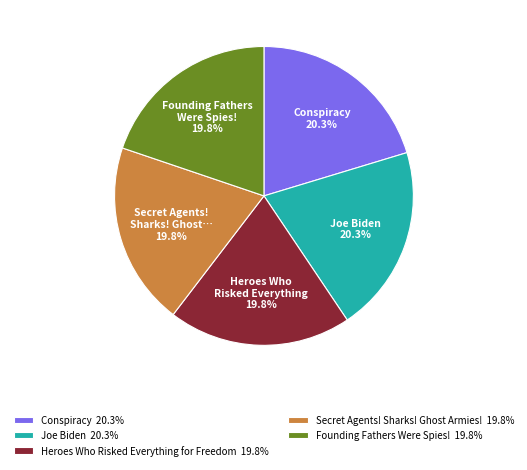

The Conspiracy slice represents 13% of the pie. True or false?

False